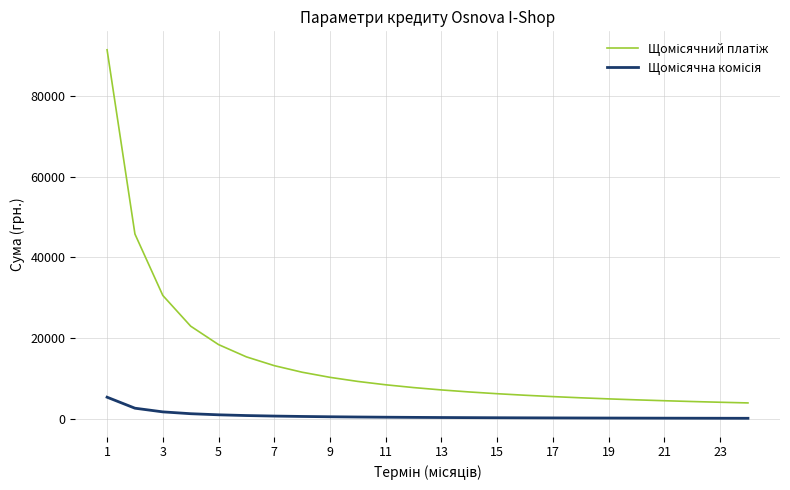

Where does the Щомісячна комісія series first go above 453?

1